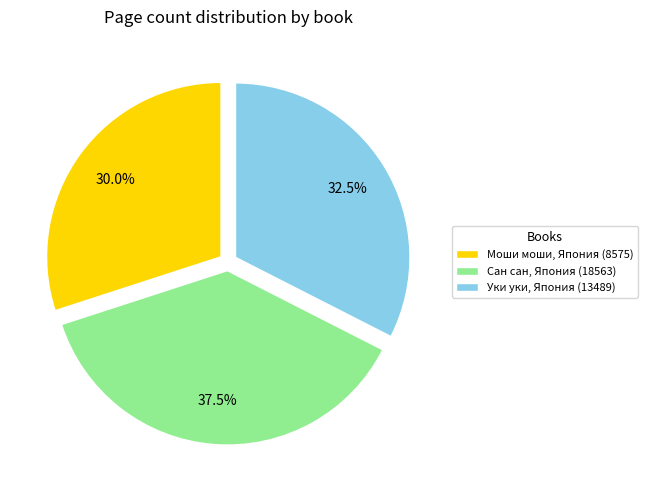

What is the ratio of the value at Моши моши, Япония (8575) to the value at Сан сан, Япония (18563)?

0.8